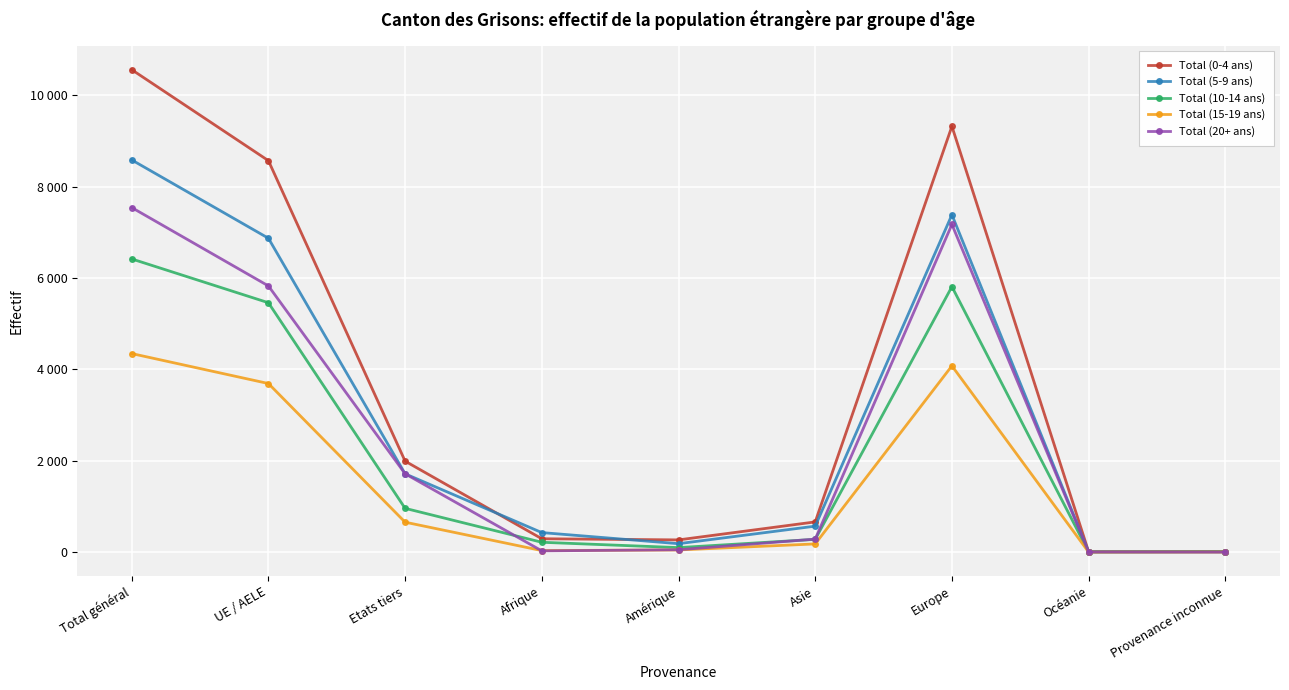

What is the sum of all Total (10-14 ans) values?

19260